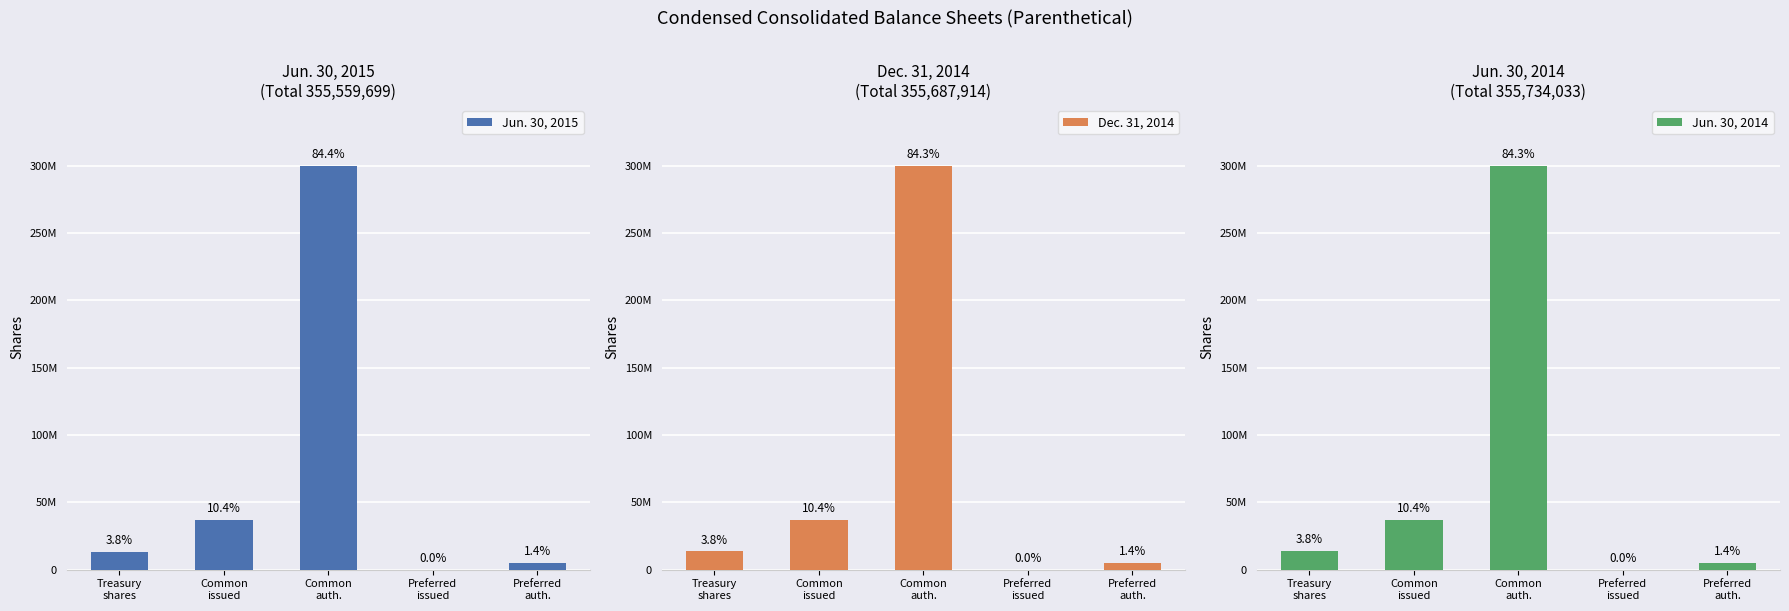

The Jun. 30, 2014 series shows 13665129 at Treasury
shares. True or false?

True